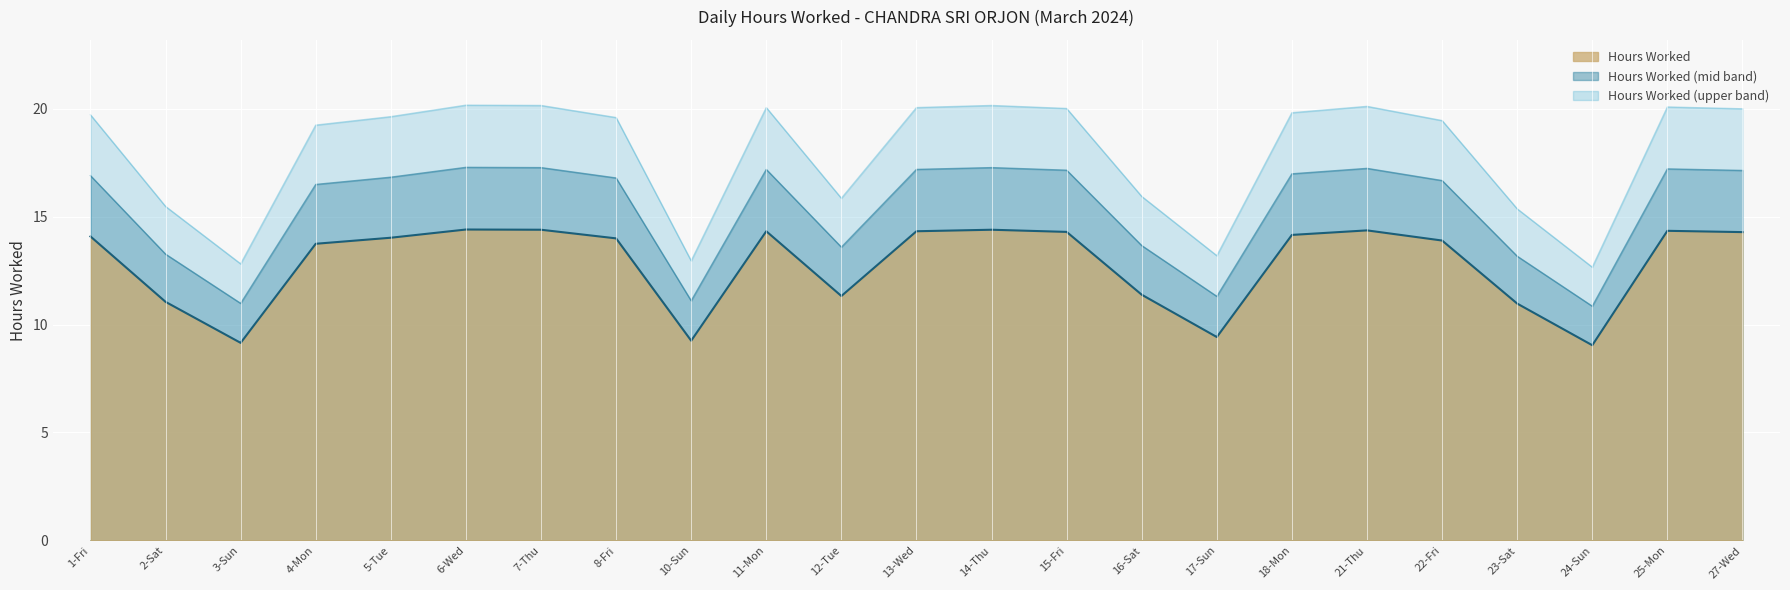

Reading left to right, extract all data points from this chart.

14.1	11.1	9.2	13.7	14.0	14.4	14.4	14.0	9.2	14.3	11.3	14.3	14.4	14.3	11.4	9.4	14.2	14.4	13.9	11.0	9.0	14.3	14.3